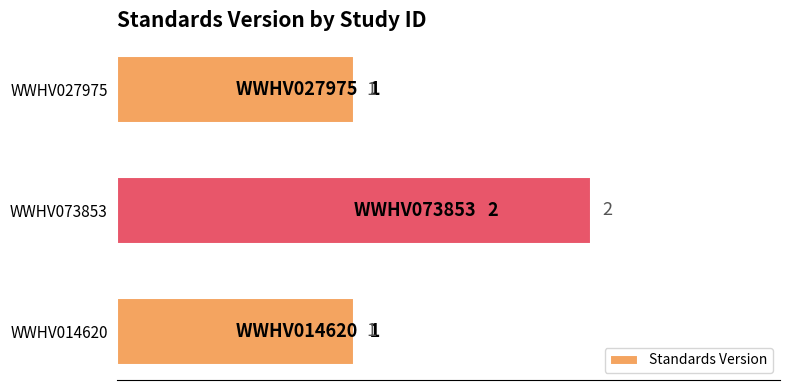

Count the values in the range 1 to 2.

3